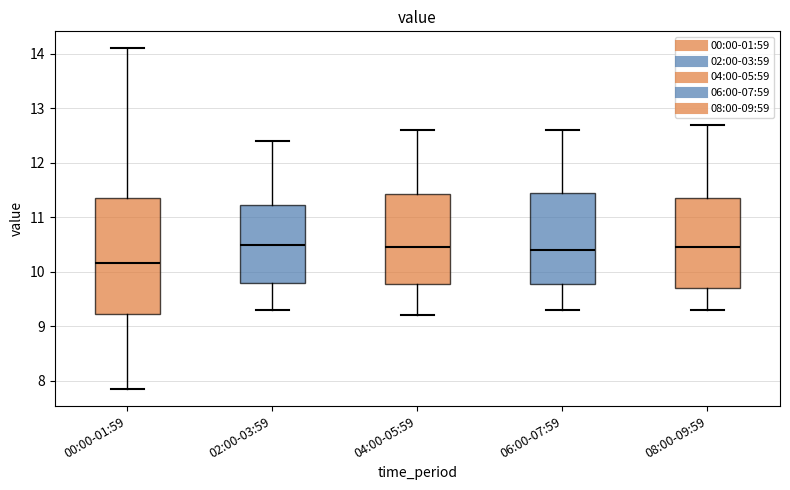

Where does the upper whisker of the box for 00:00-01:59 end on the y-axis? The values are not printed on the chart, so give them approximately, as read against the axis.

14.1